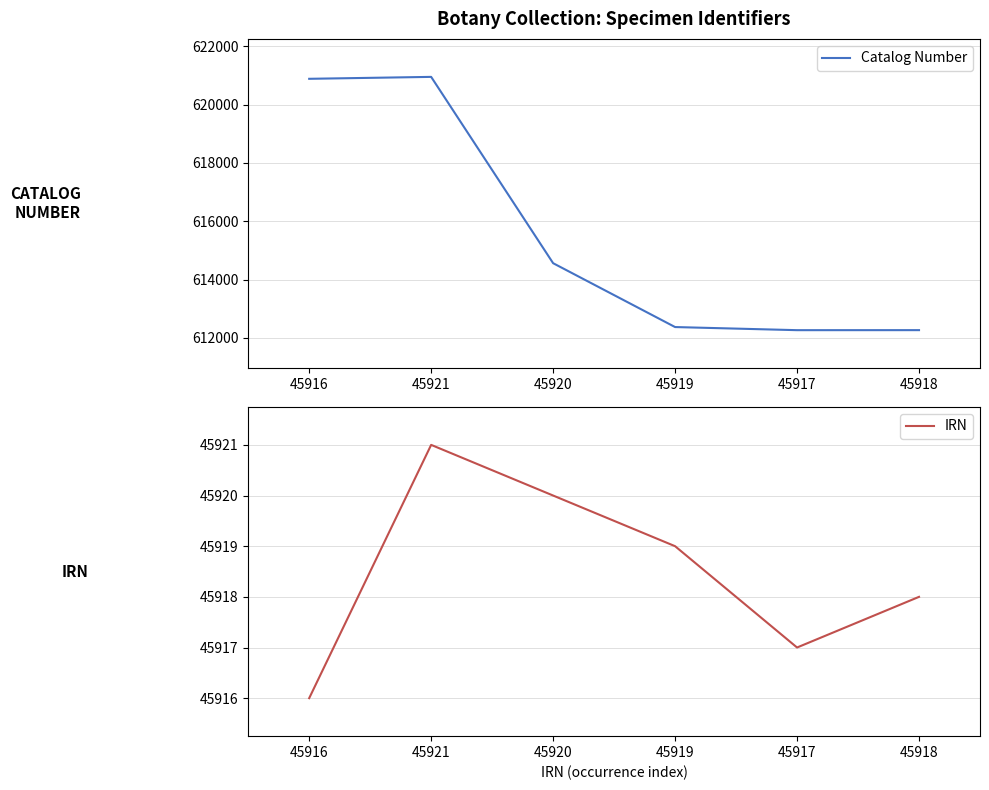

Rank the series by their average value, from lowest to highest.

IRN, Catalog Number